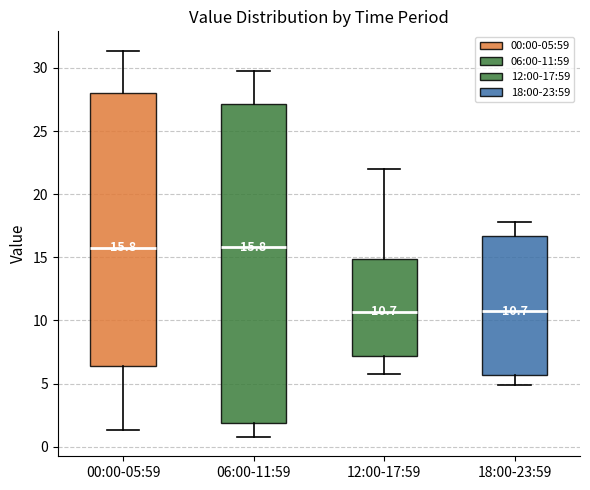

Comparing the boxes themselves (not the whiskers), which one is the tallest?

06:00-11:59